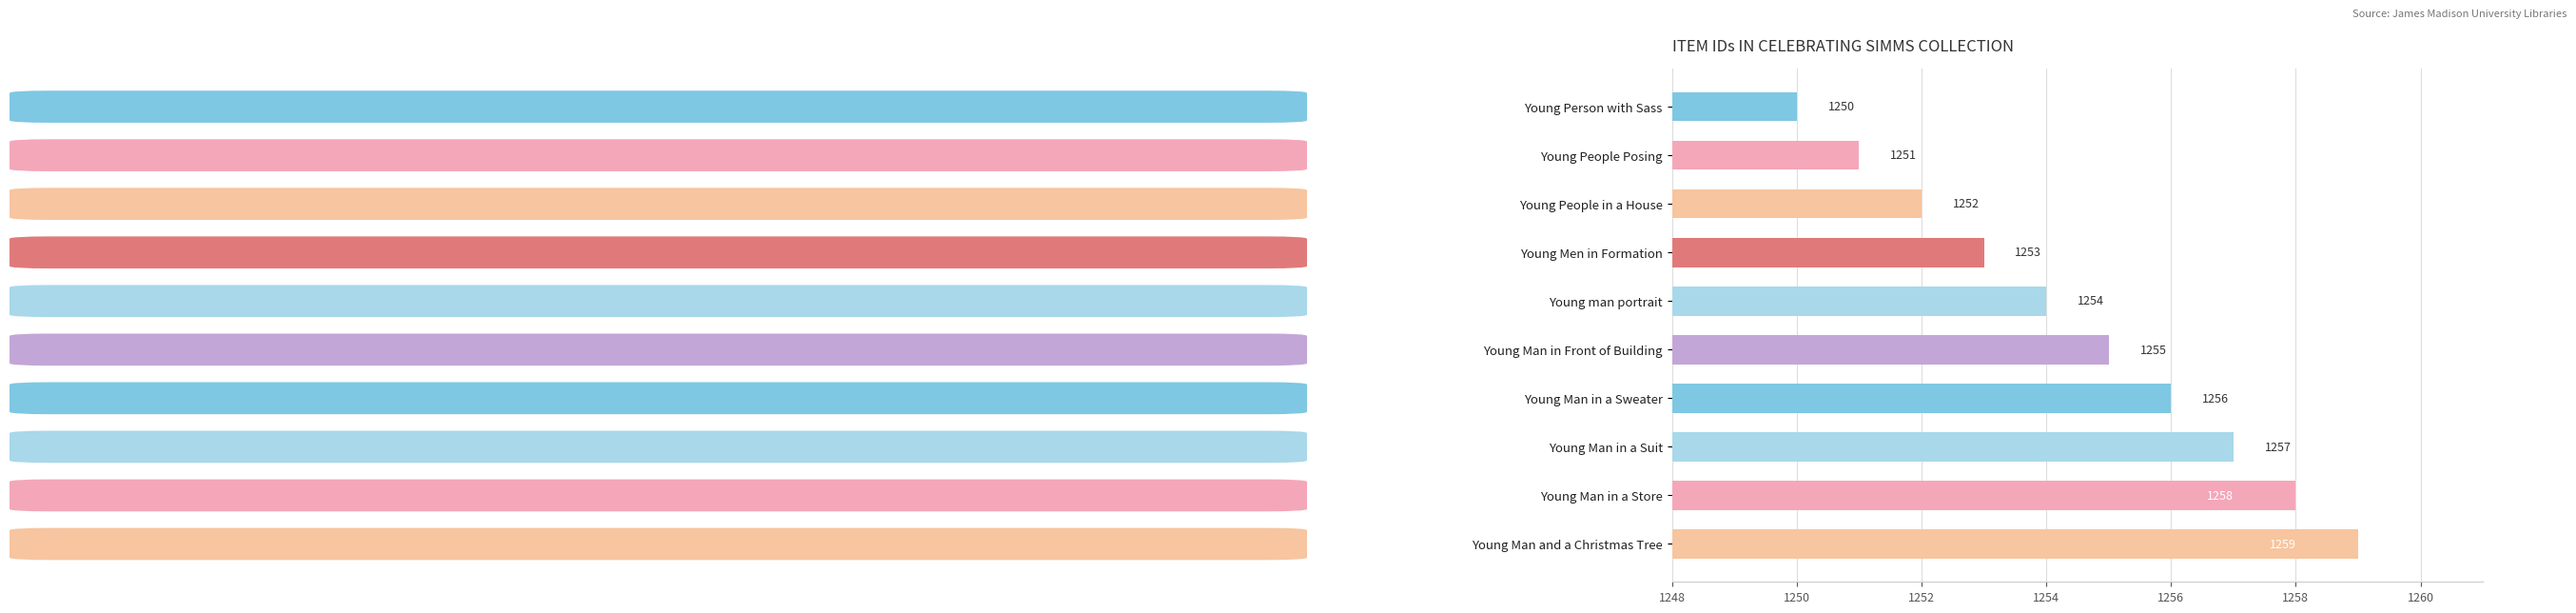

Is it true that the value at Young Person with Sass is 812?

False